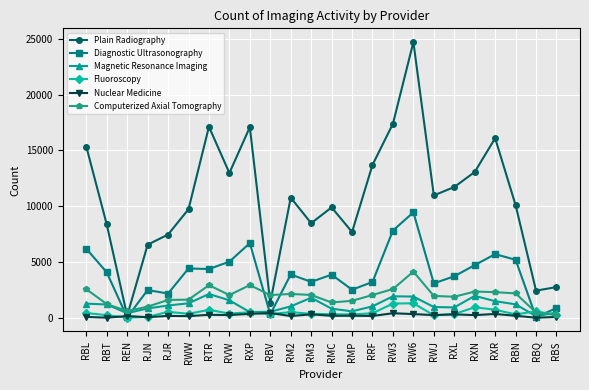

At which category is the sum across all series the highest?

RW6